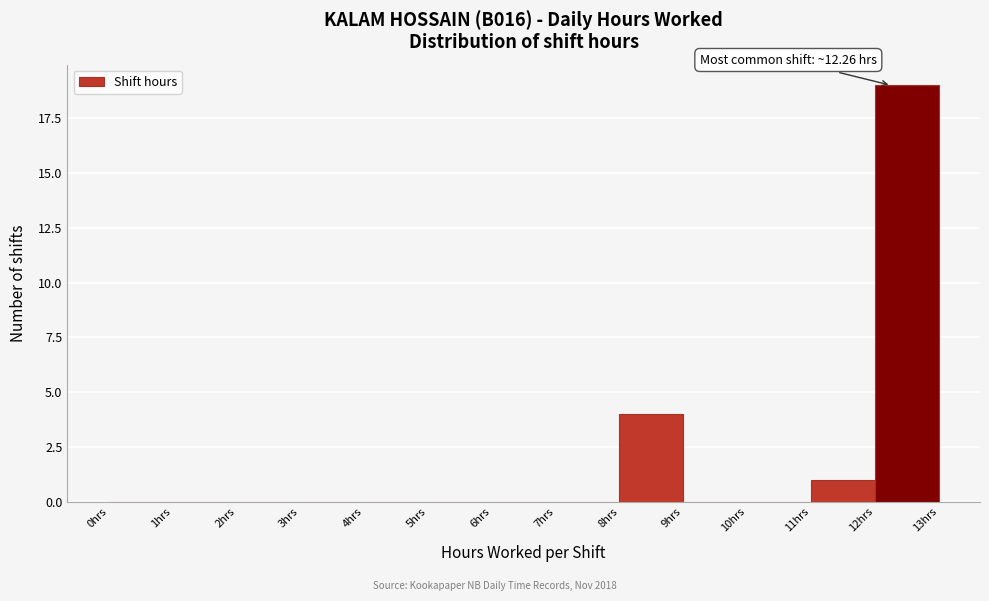

Over which range of the x-axis is the bar tallest?

12 to 13